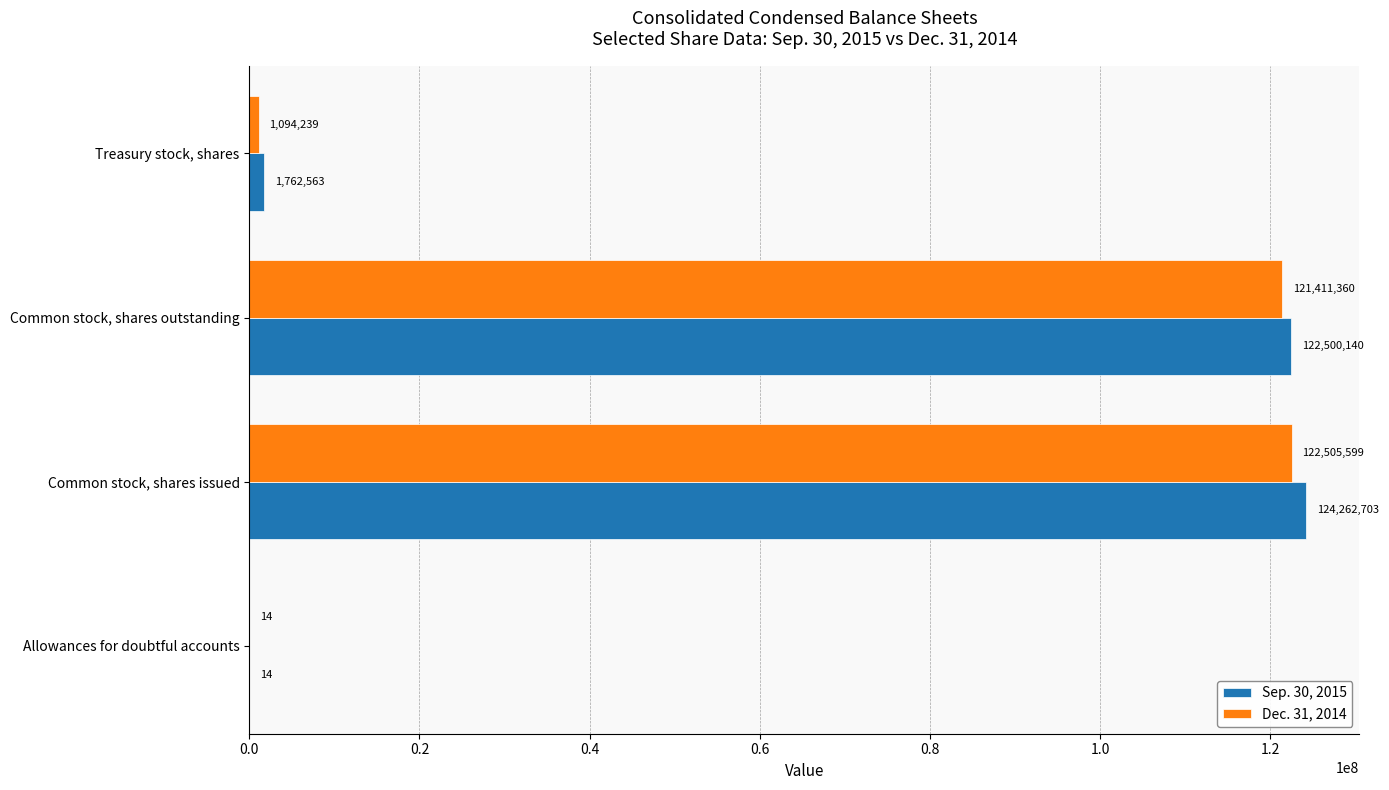

Is it true that Dec. 31, 2014 equals 122505599 at Common stock, shares issued?

True